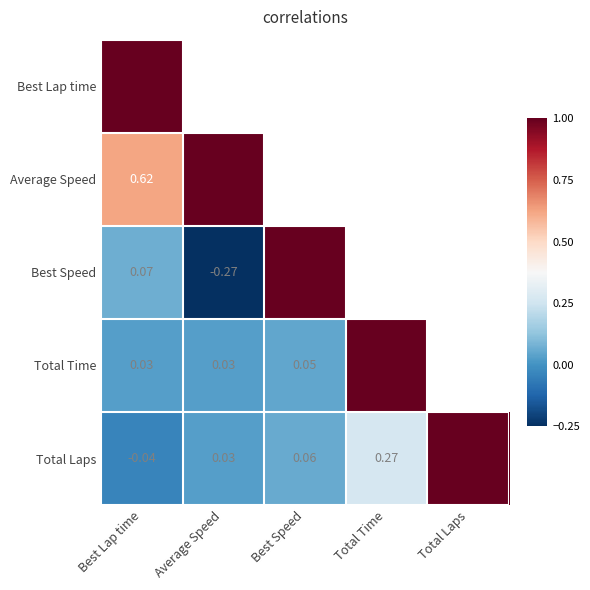

At which category does the chart reach its minimum across all series?

Average Speed